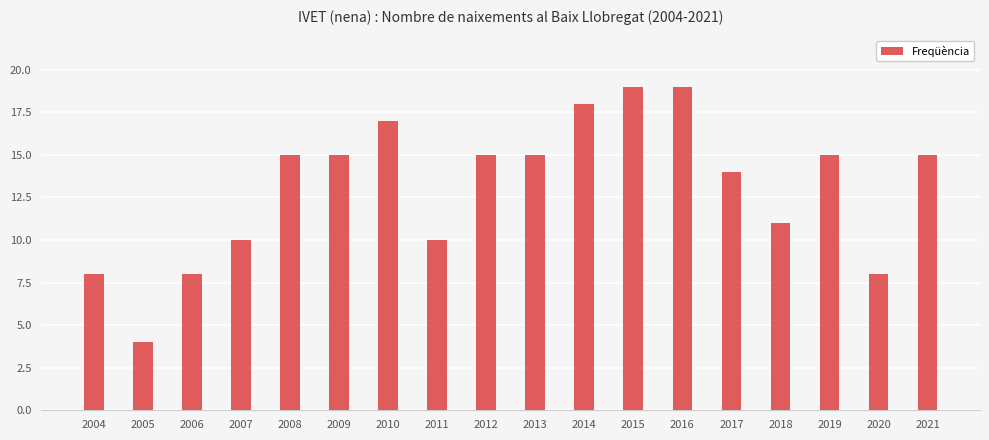

Reading left to right, transcribe all the data shown in this chart.

8	4	8	10	15	15	17	10	15	15	18	19	19	14	11	15	8	15